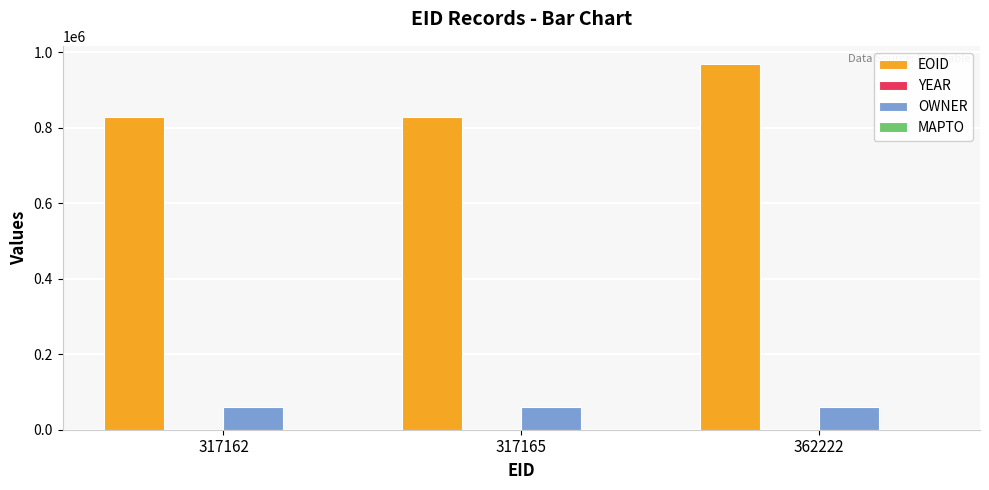

Between 317165 and 362222, which series saw the biggest shift?

EOID